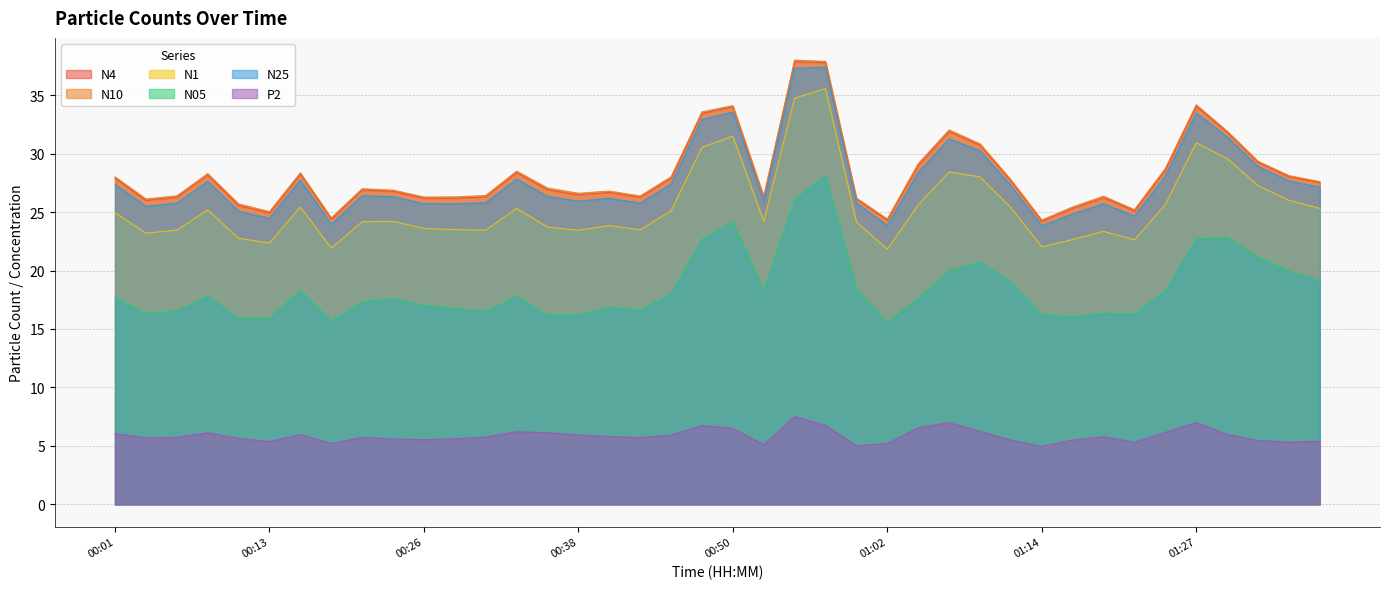

What is the label of the 31st point from the right?

00:23